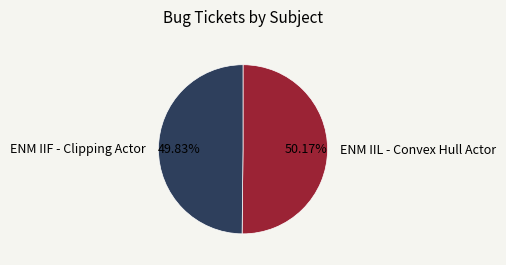

What is the ratio of the value at ENM IIL - Convex Hull Actor to the value at ENM IIF - Clipping Actor?

1.0